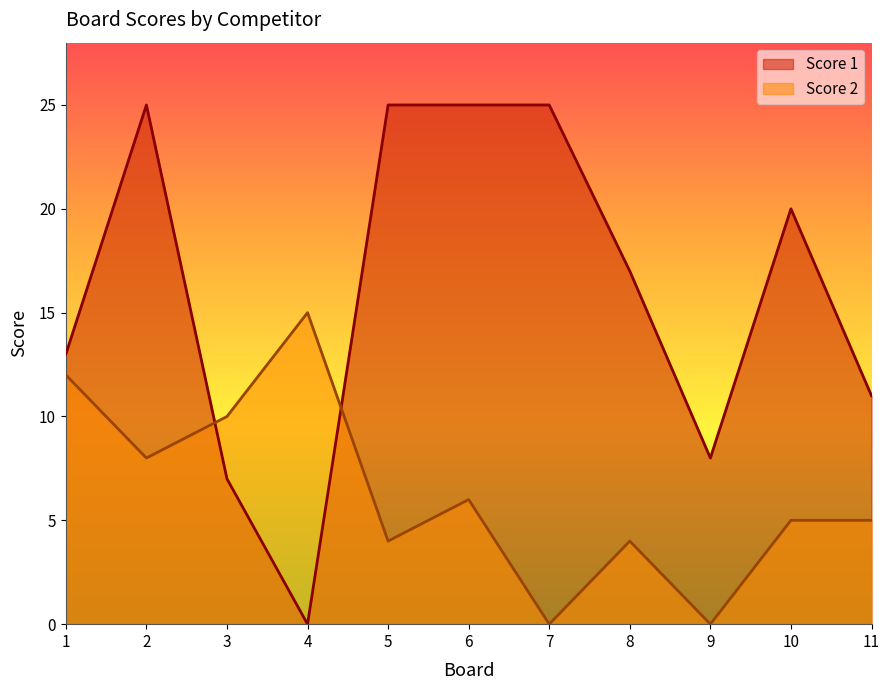

List the series in order of their peak value, highest first.

Score 1, Score 2